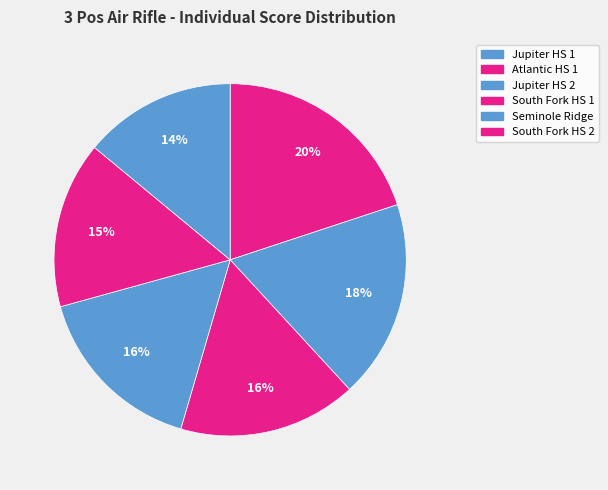

Is it true that Jupiter HS 2 is 16% of the pie?

True